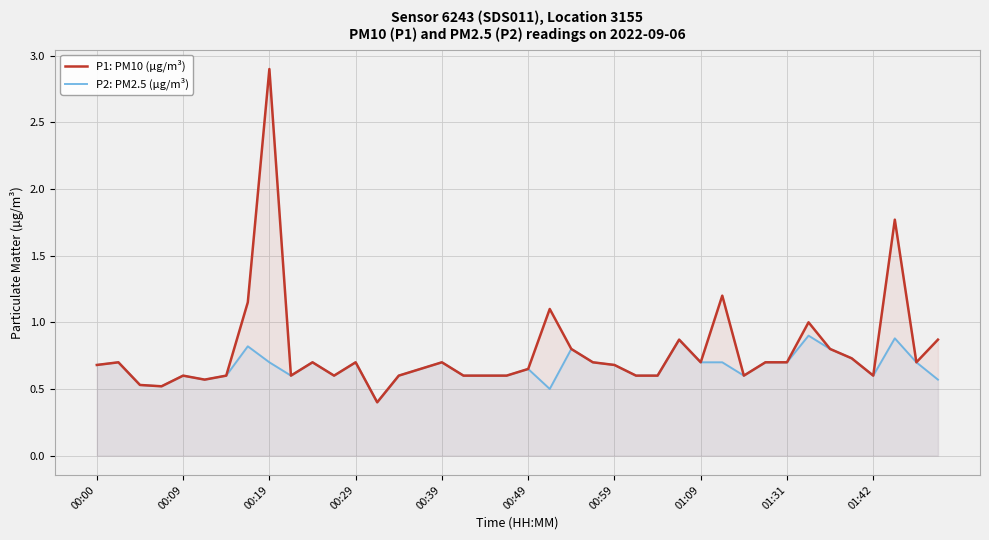

True or false: P2: PM2.5 (µg/m³) and P1: PM10 (µg/m³) intersect in this chart.

False